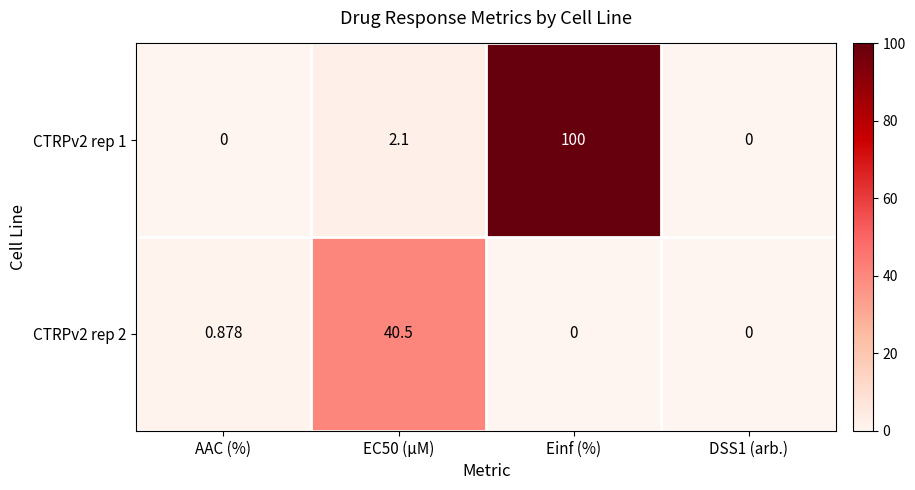

At EC50 (µM), list the series in order from largest to smallest.

CTRPv2 rep 2, CTRPv2 rep 1